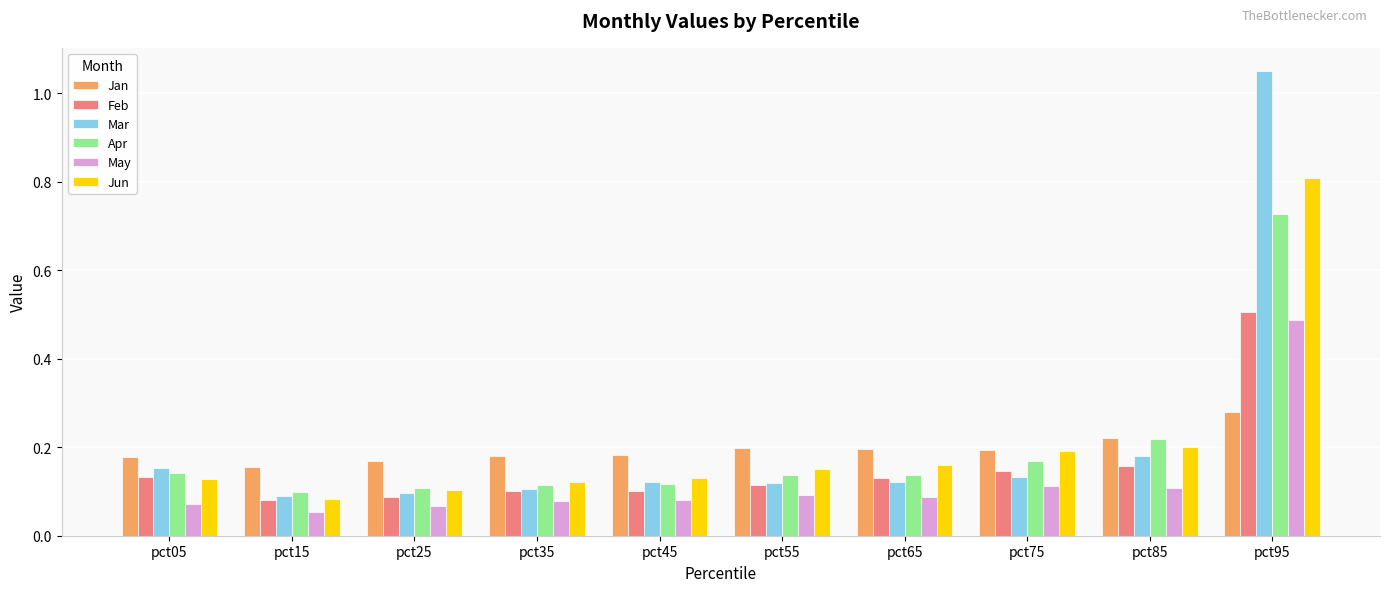

What are all the series names shown in the legend?

Jan, Feb, Mar, Apr, May, Jun